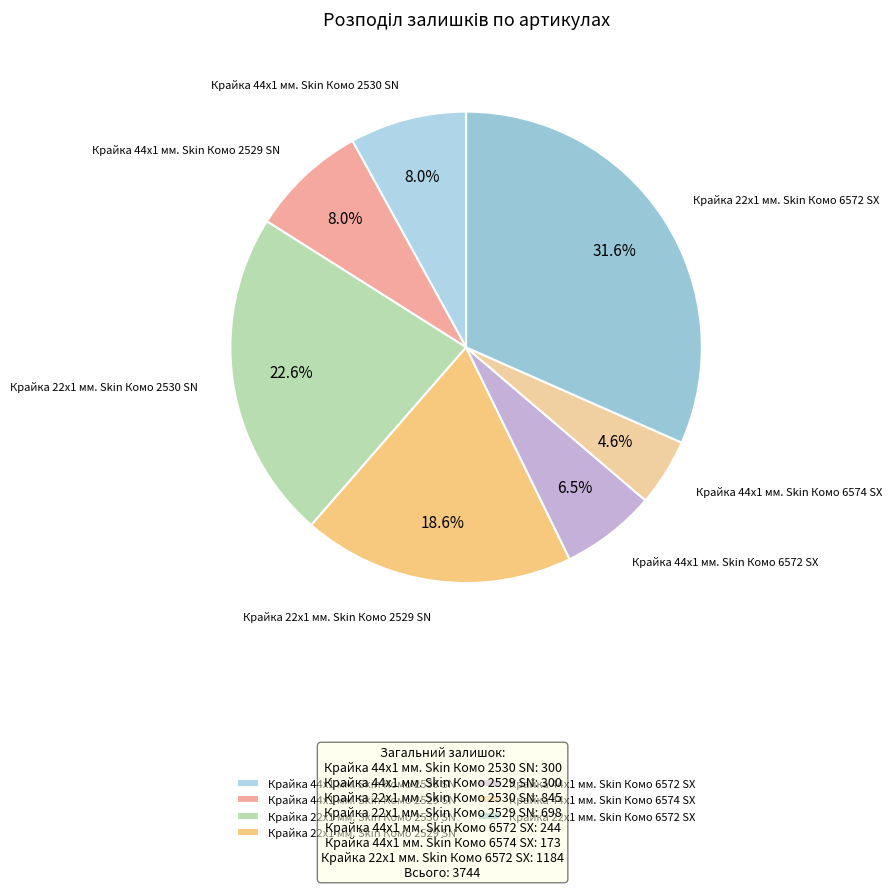

Is there any slice that represents more than half of the pie?

No